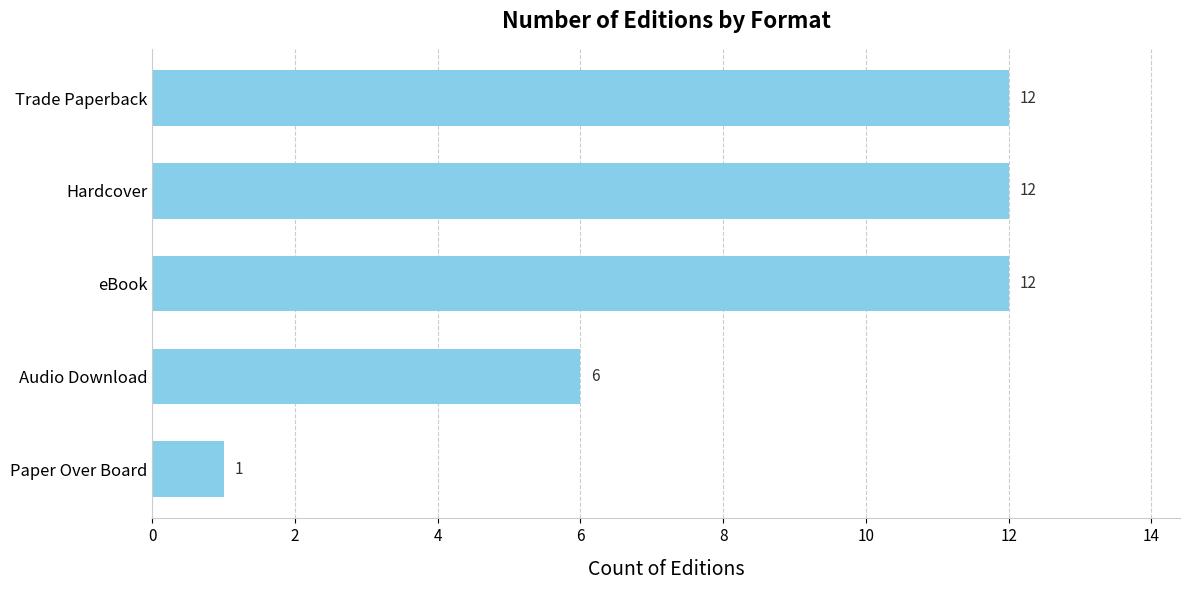

Which has a higher value, Trade Paperback or Paper Over Board?

Trade Paperback